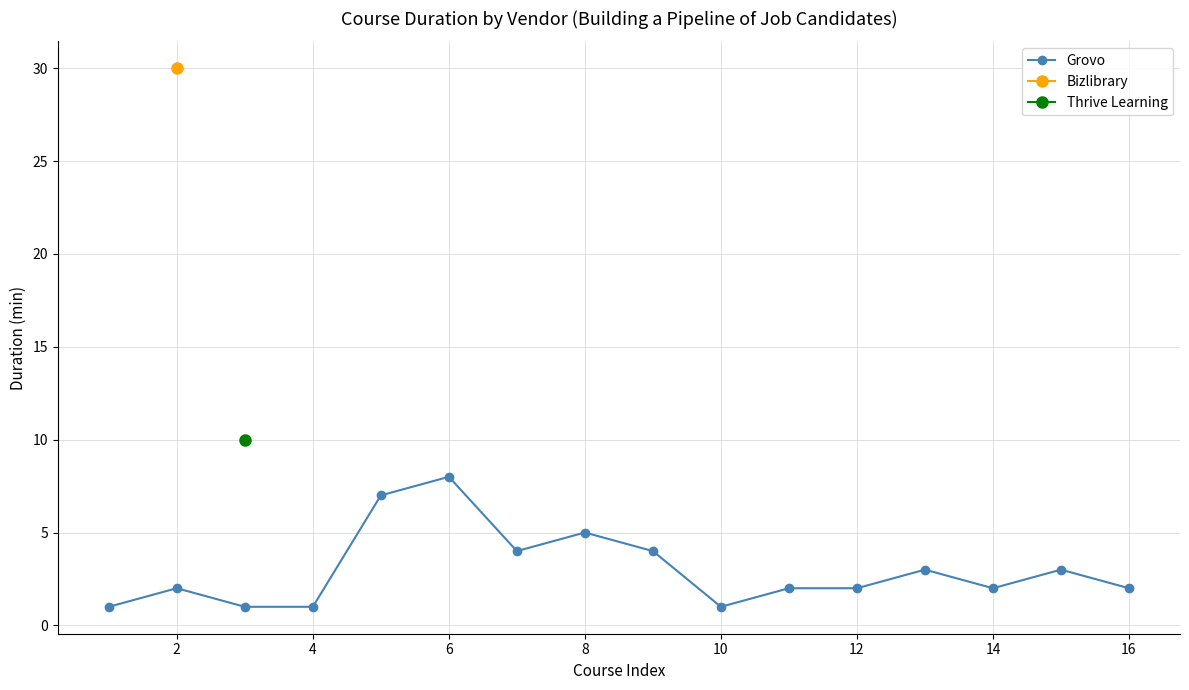

How many points are higher than both their immediate neighbors (excluding endpoints)?

5